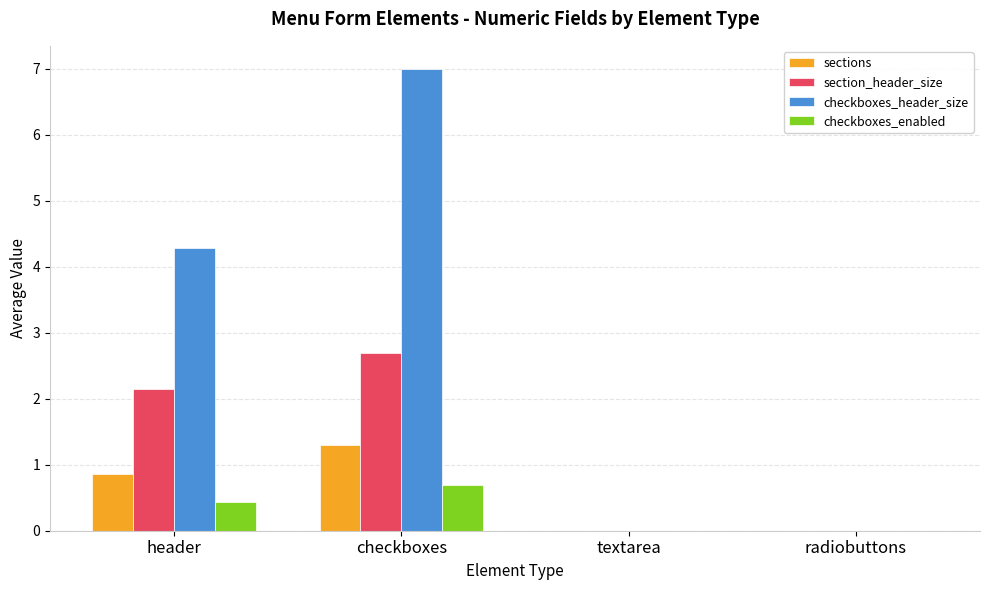

What value does the section_header_size series have at header?

2.1